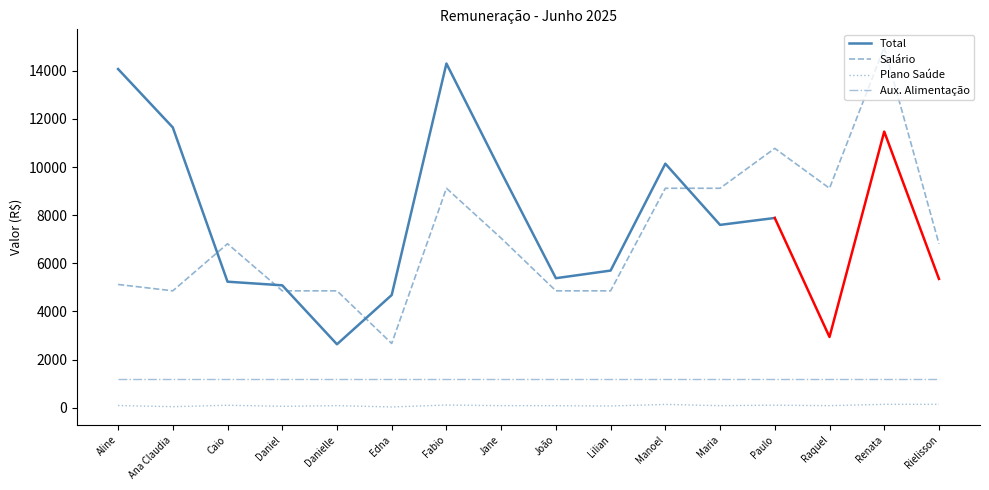

Where is Salário nearest to the value 8824?

Fabio